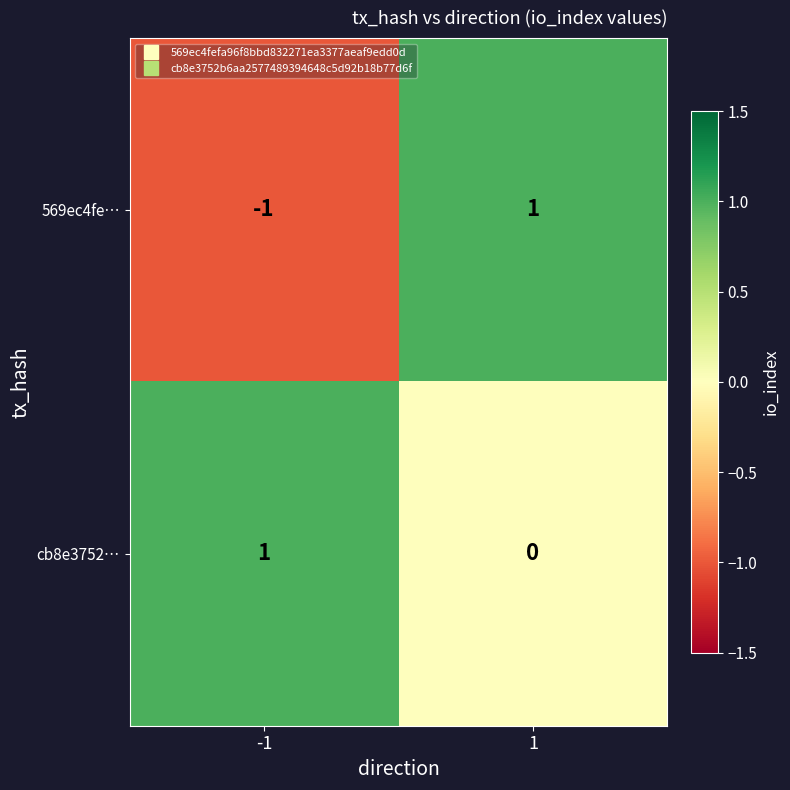

How many series are shown in this chart?

2